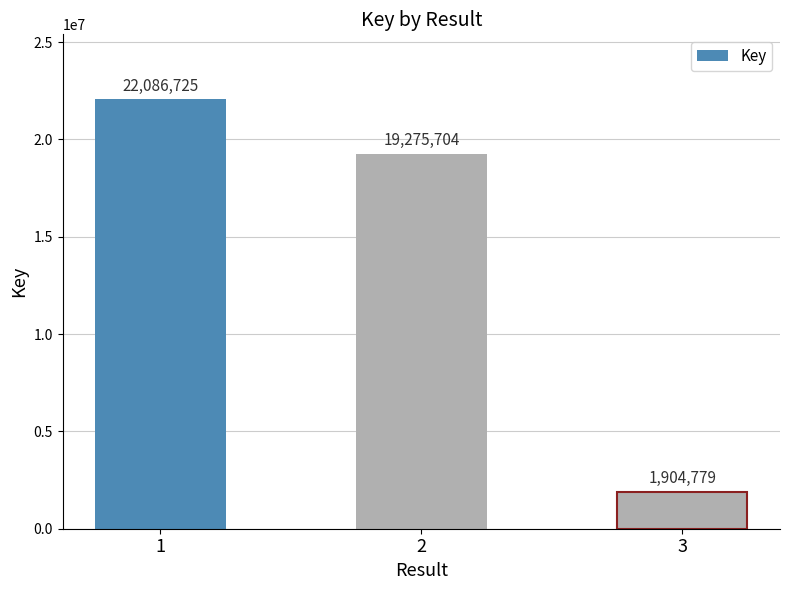

Reading left to right, transcribe all the data shown in this chart.

1=22086725	2=19275704	3=1904779